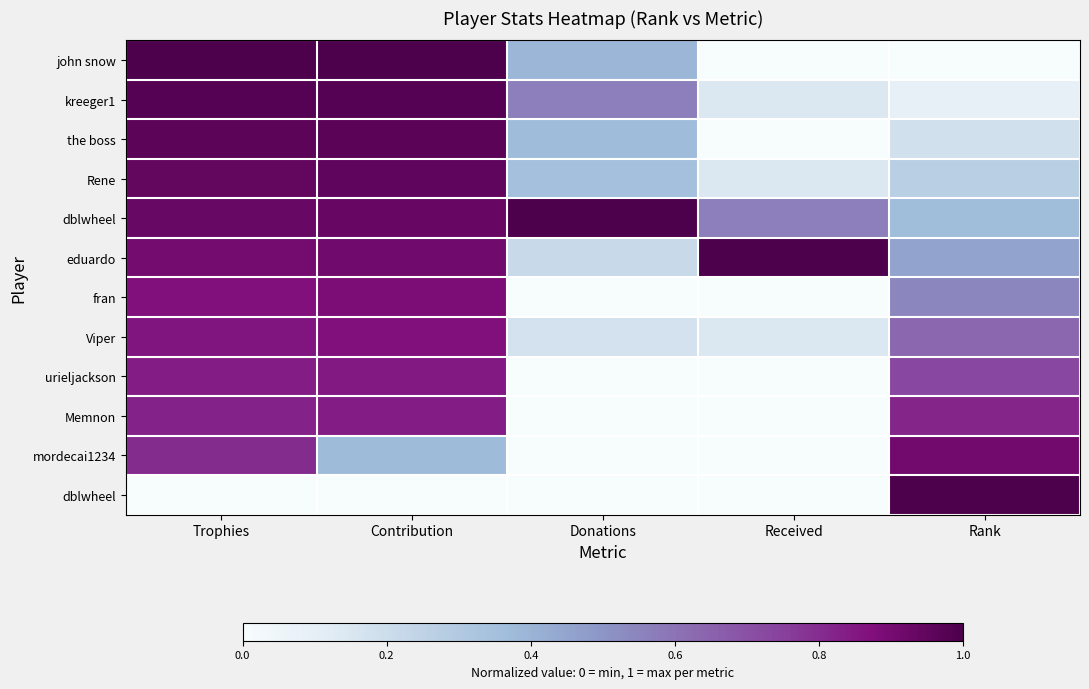

How many series are shown in this chart?

12